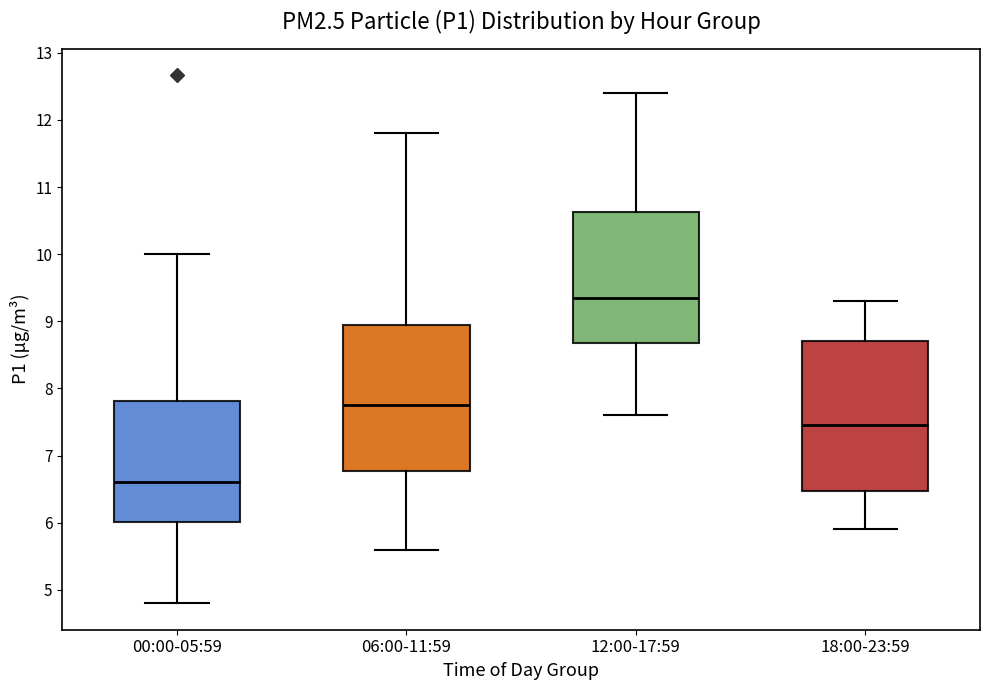

Where does the lower whisker of the box for 00:00-05:59 end on the y-axis? The values are not printed on the chart, so give them approximately, as read against the axis.

4.8